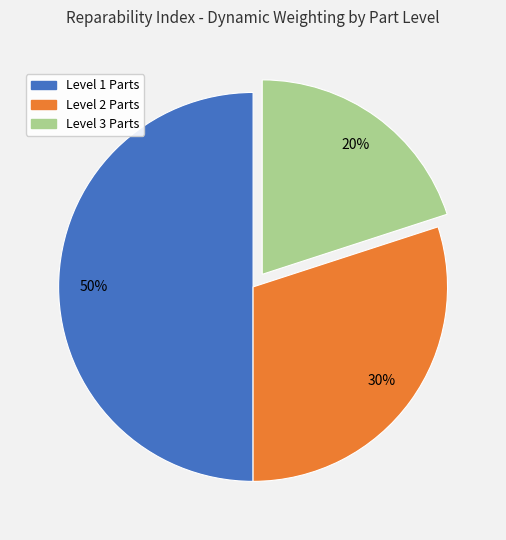

How many slices are in this pie chart?

3